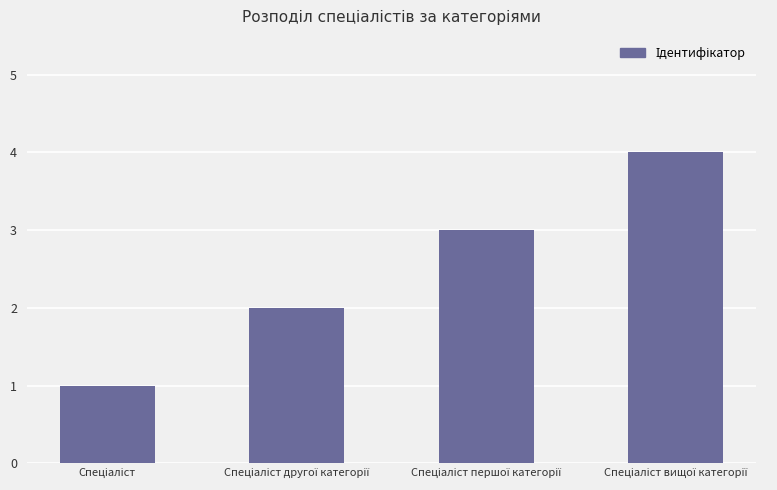

Reading left to right, transcribe all the data shown in this chart.

1	2	3	4